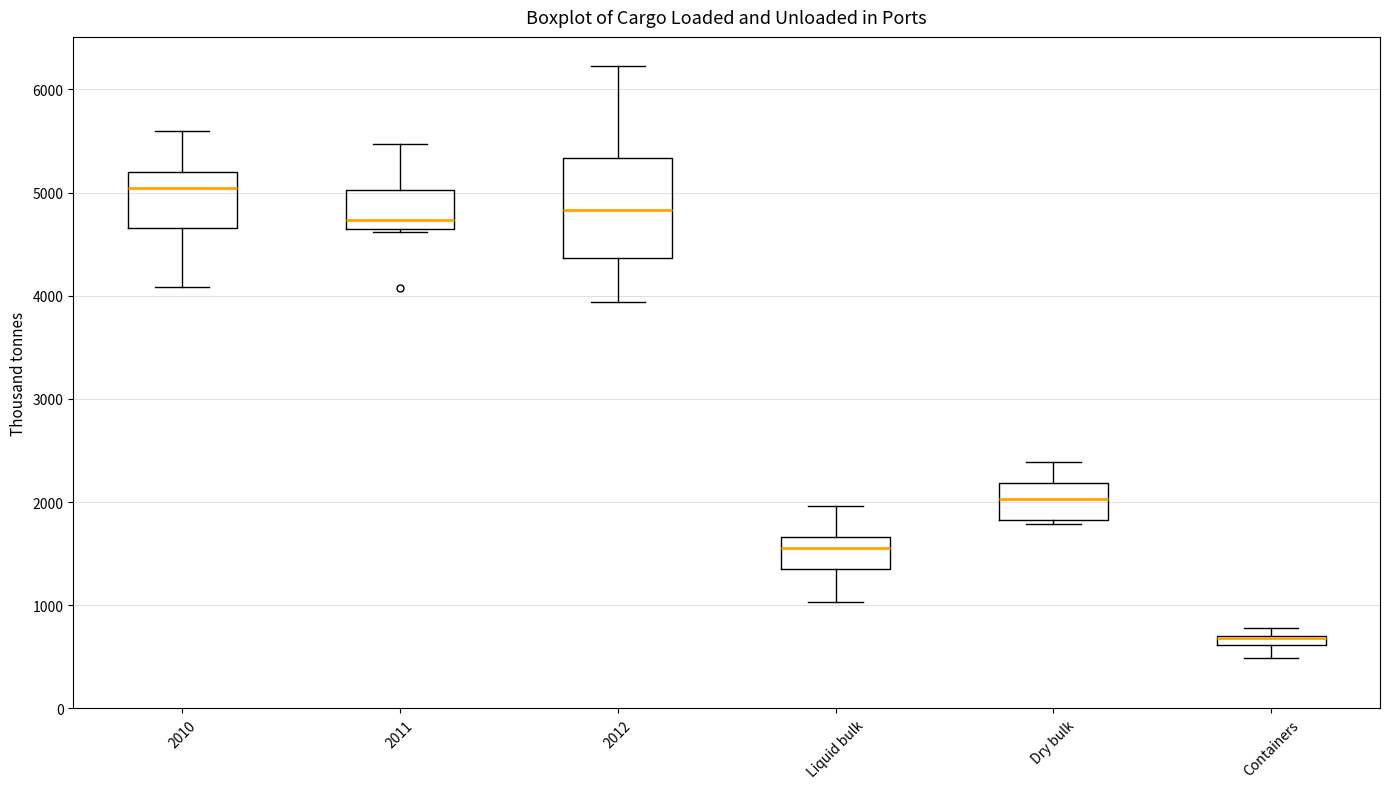

Comparing the boxes themselves (not the whiskers), which one is the tallest?

2012